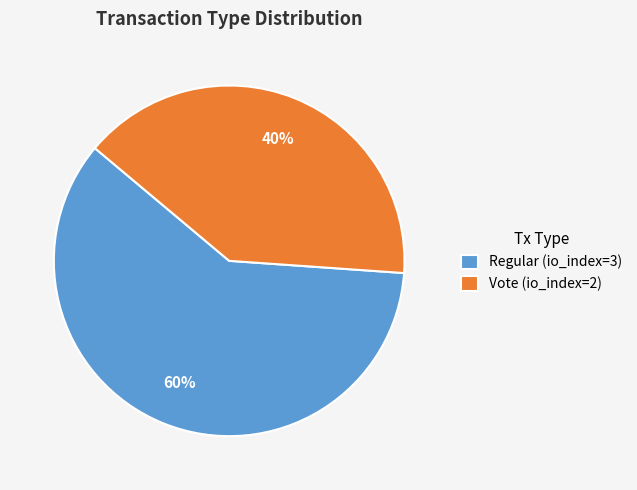

Is it true that Regular is 60% of the pie?

True